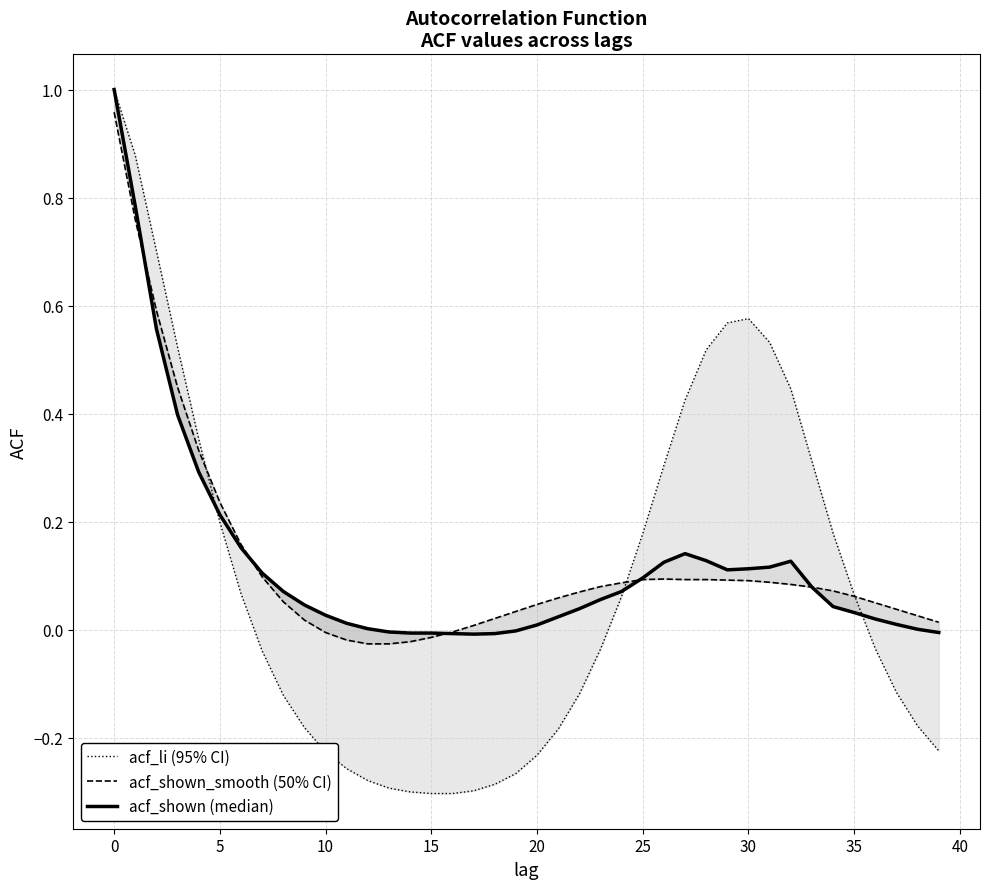

What is the label of the 21st point from the right?

19